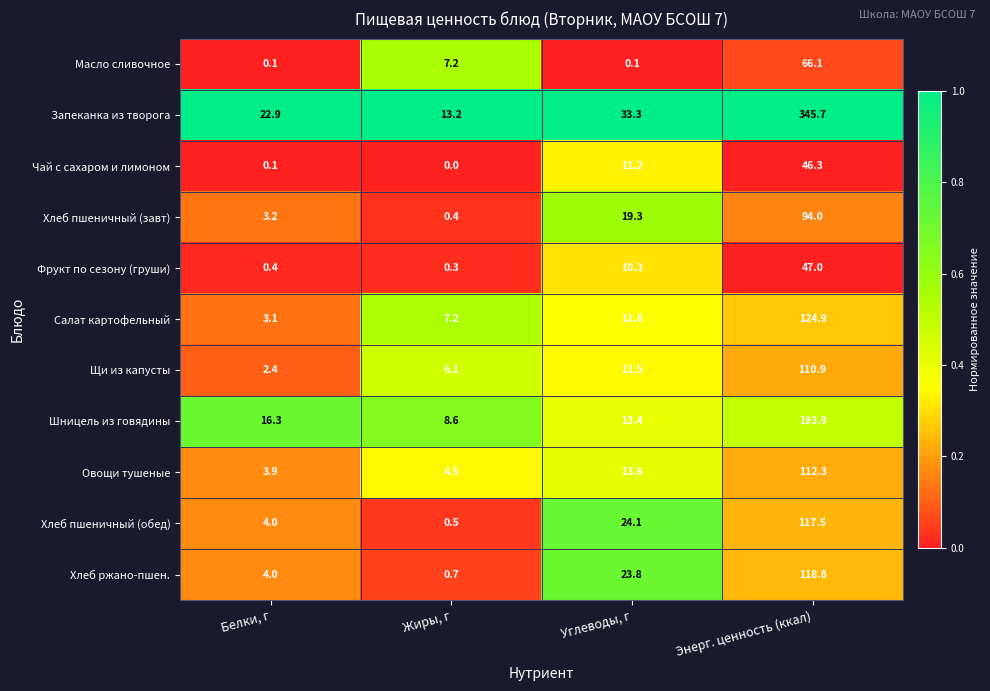

How many distinct data groups are displayed?

11